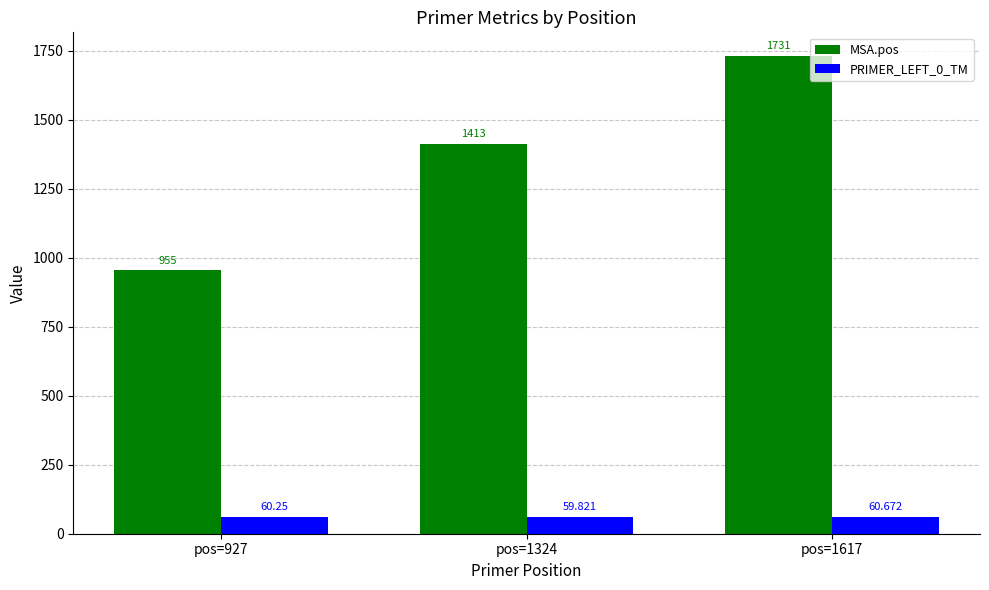

At pos=927, list the series in order from smallest to largest.

PRIMER_LEFT_0_TM, MSA.pos